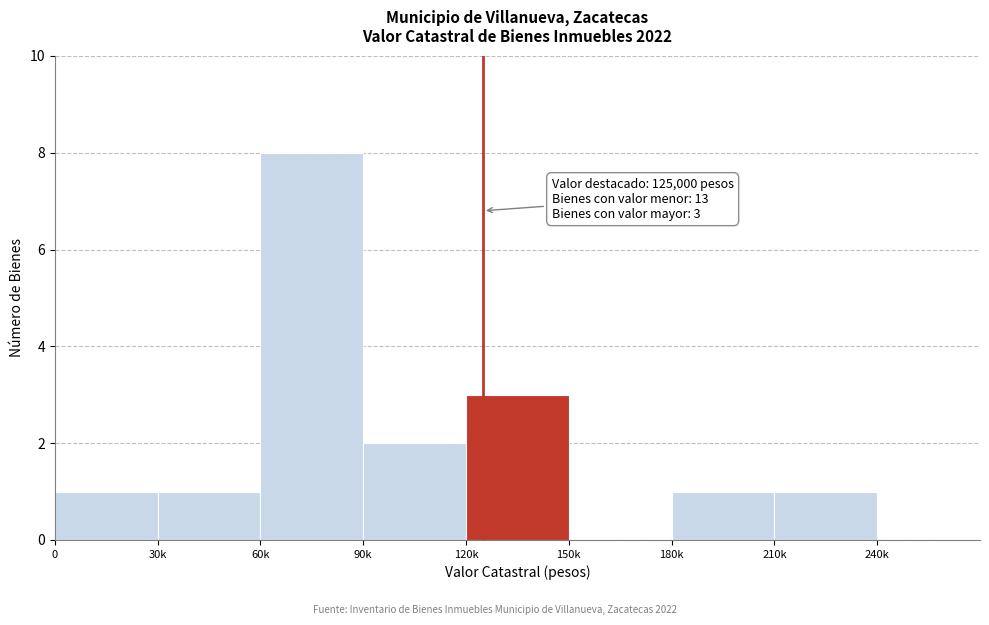

Reading right to left, list all the values displayed in this chart.

240k=0	210k=1	180k=1	150k=0	120k=3	90k=2	60k=8	30k=1	0=1